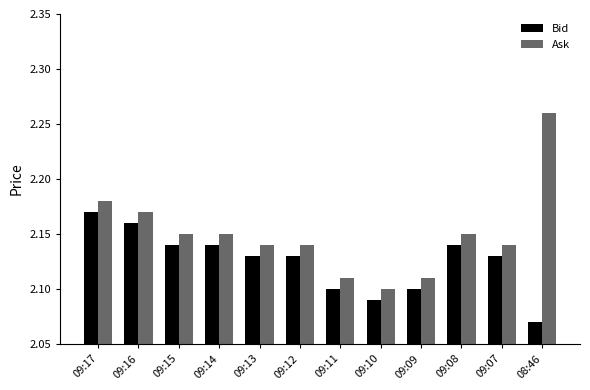

Which series has the largest range (max minus min)?

Ask